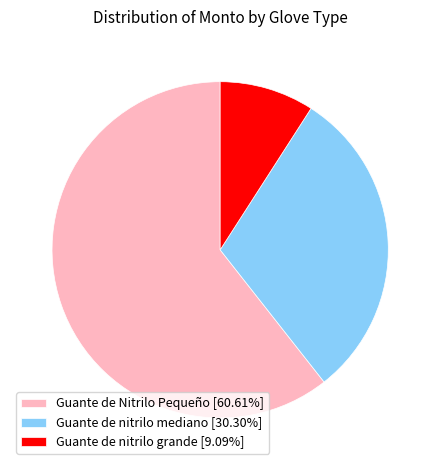

Does any single category account for the majority?

Yes